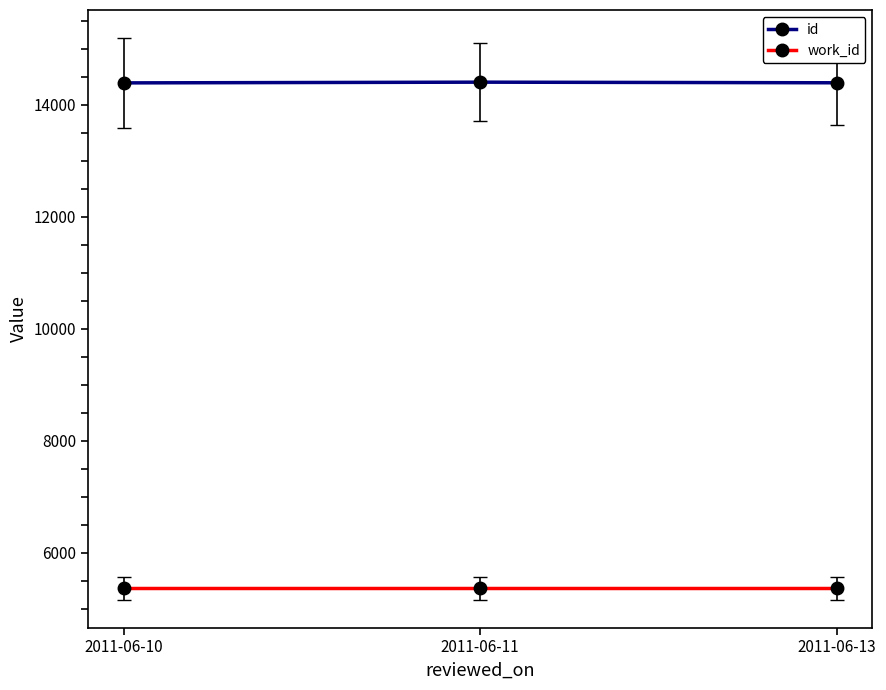

What is the sum of the id values at 2011-06-10 and 2011-06-11?

28791